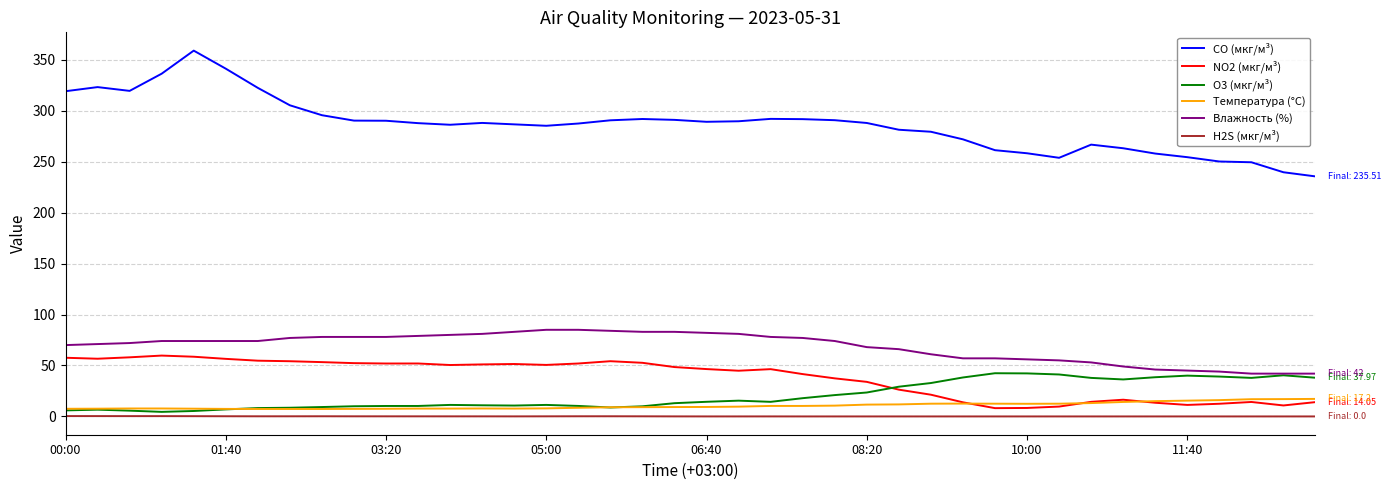

Which series has the largest total across all categories?

CO (мкг/м³)